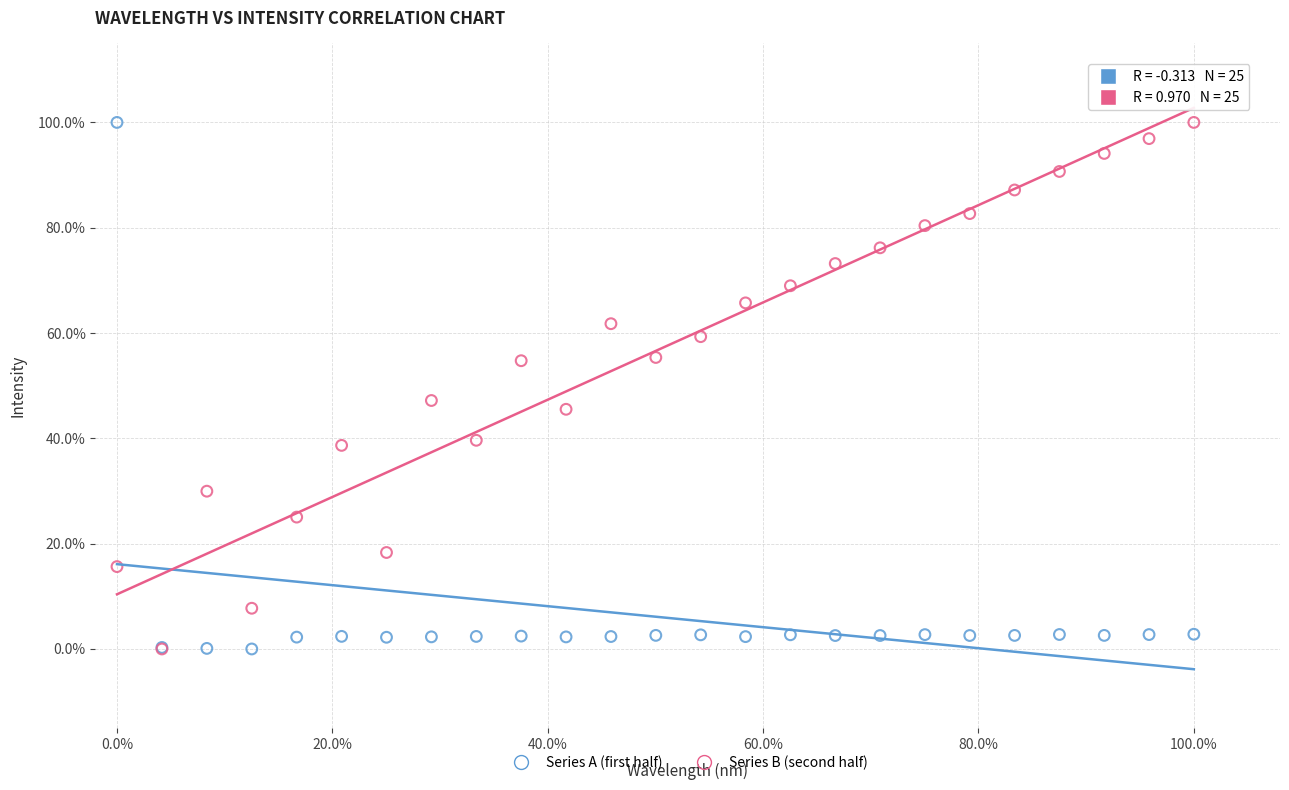

What are all the series names shown in the legend?

Series A (first half), Series B (second half)